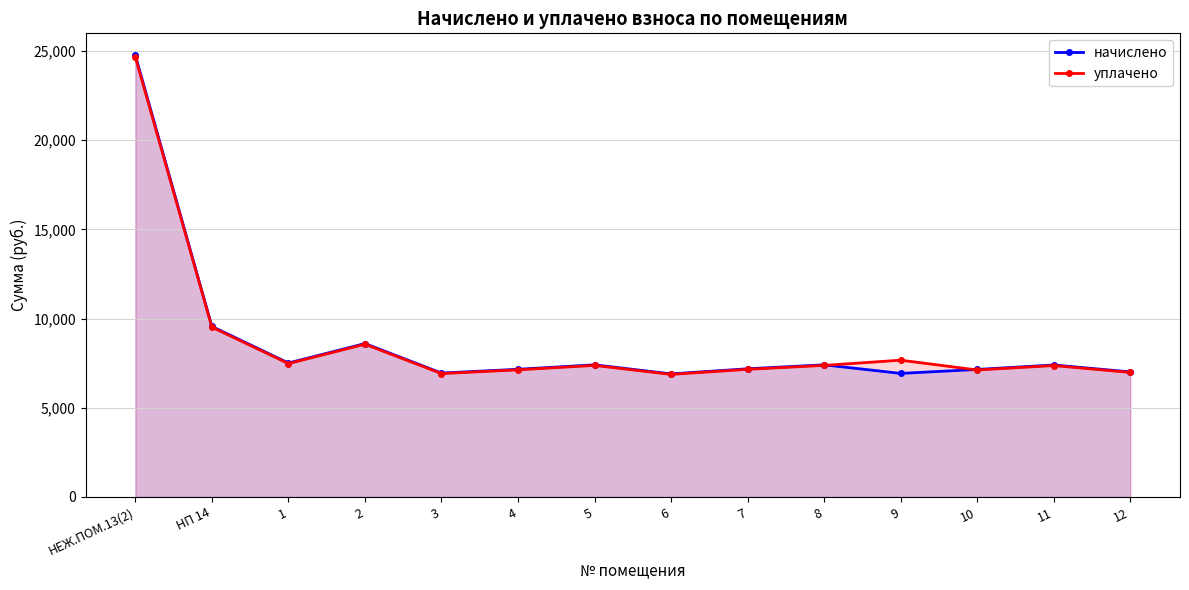

Reading left to right, list all the values displayed in this chart.

начислено: 24756.4	9557.2	7507.3	8596.9	6943.9	7156.4	7405.6	6897.8	7184.1	7405.6	6925.5	7147.1	7396.5	7008.6
уплачено: 24651.8	9516.8	7475.6	8560.6	6914.6	7126.1	7374.4	6868.6	7153.7	7374.4	7665.8	7116.9	7365.2	6979.0